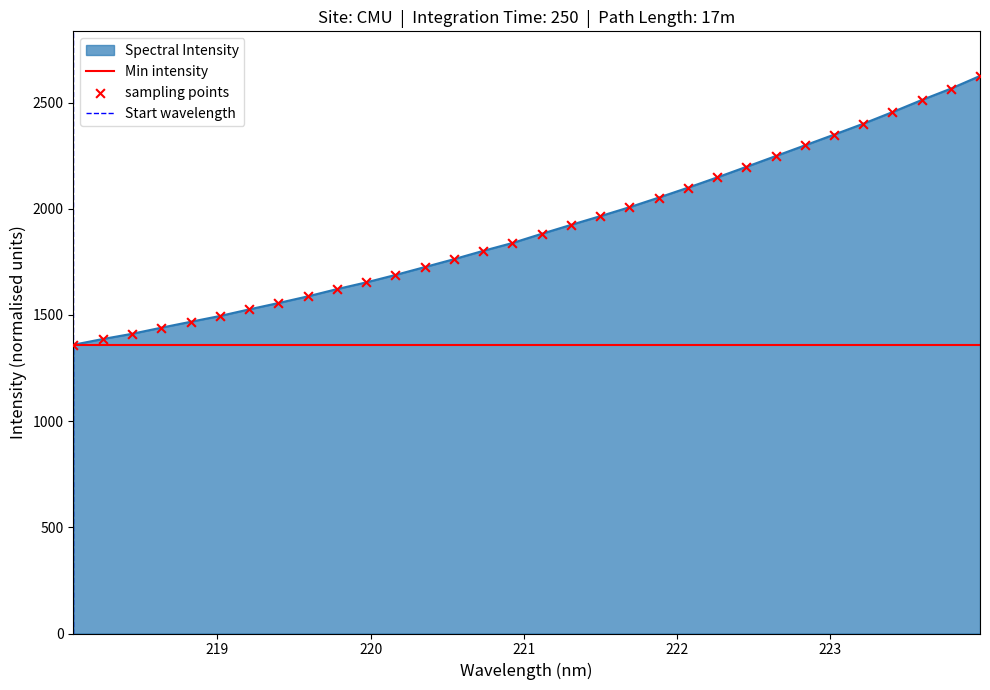

Which has a higher value, 221.3083 or 220.5444?

221.3083